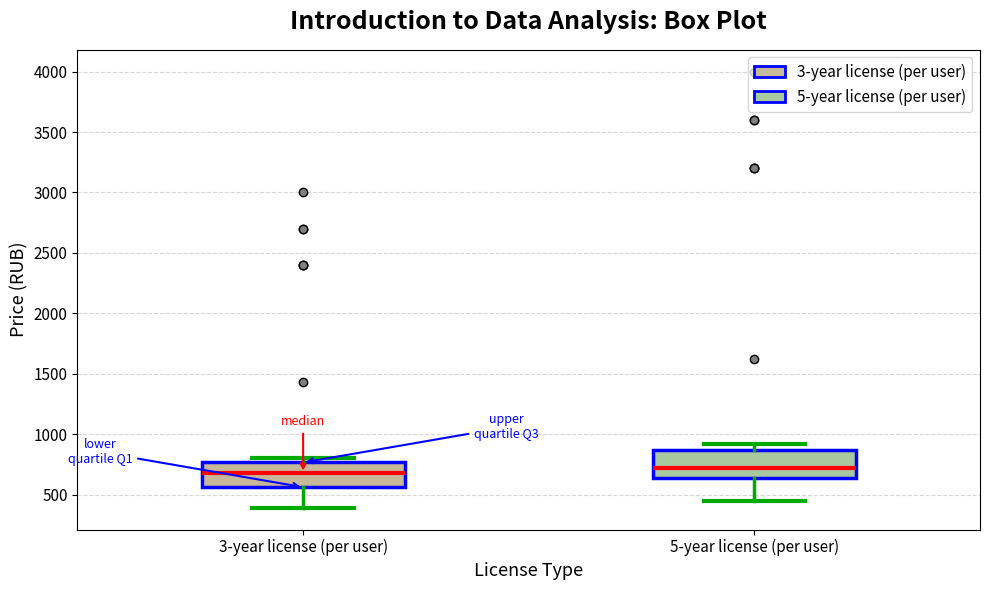

Reading left to right, transcribe this box plot: for each box, give where its median line is, the range the box spans, and where its two whiskers end, as read against the y-axis. The values are not printed on the chart, so give them approximately, as read against the axis.

3-year license (per user): median 700, box 550 to 750, whiskers 400 to 800
5-year license (per user): median 700, box 650 to 850, whiskers 450 to 900